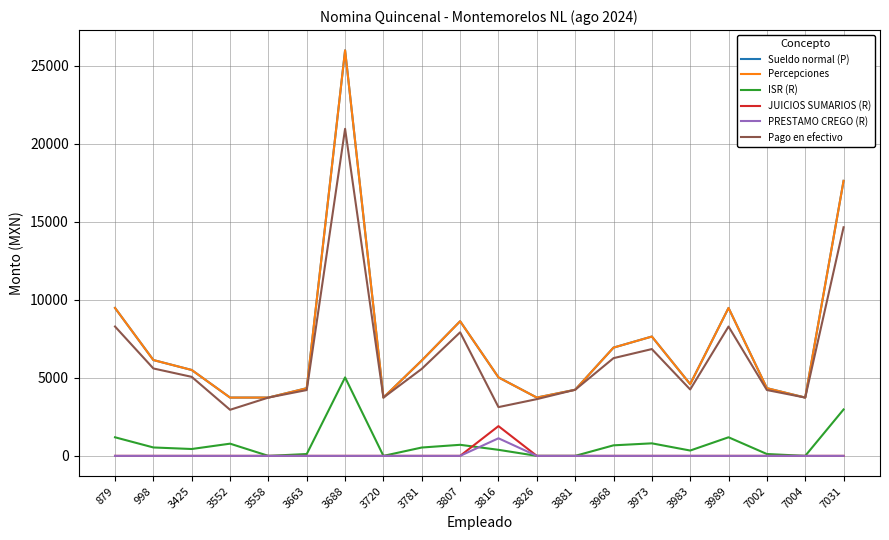

The value of JUICIOS SUMARIOS (R) at 3425 is 0. True or false?

True